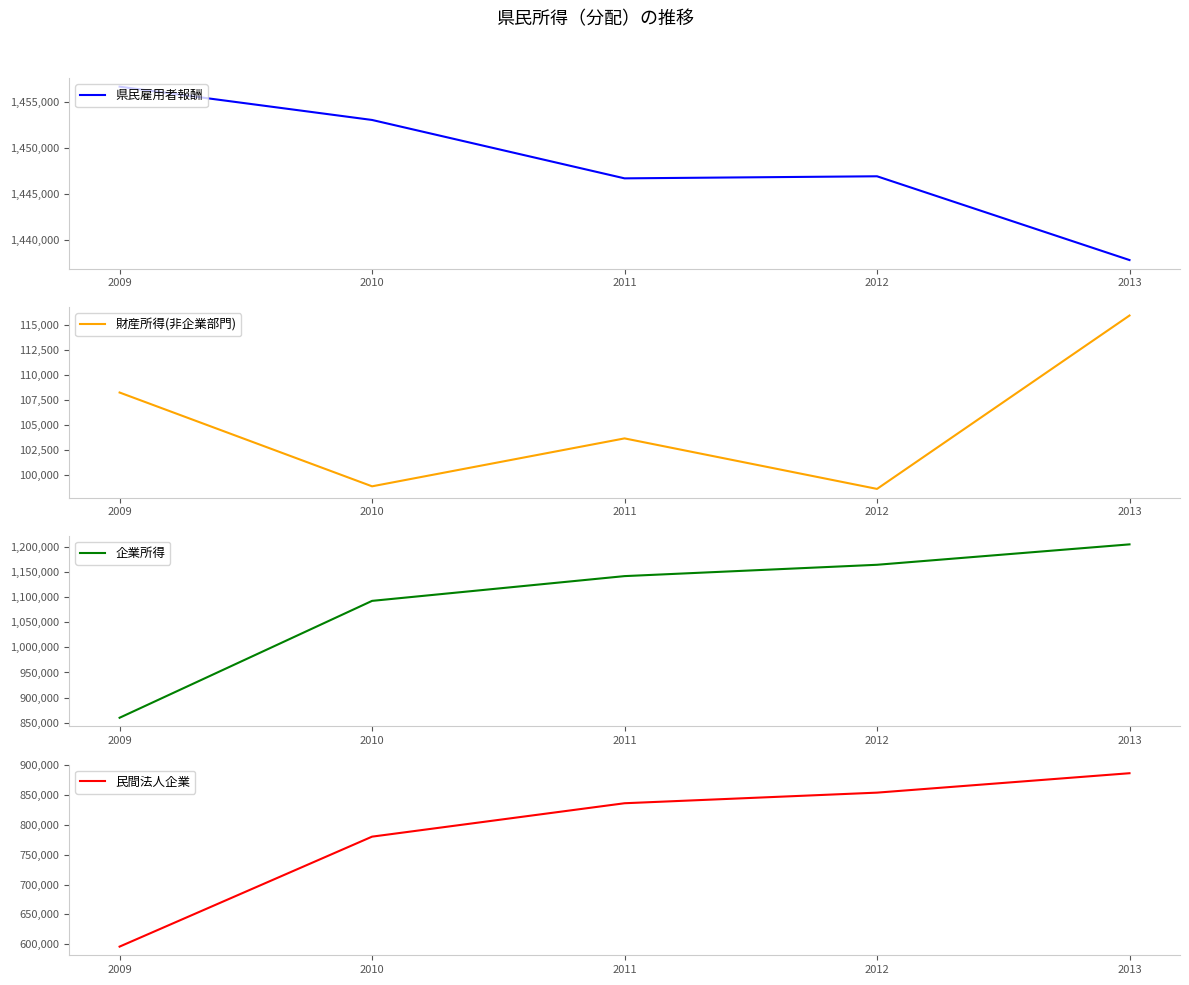

Reading left to right, transcribe all the data shown in this chart.

県民雇用者報酬: 1456699	1453062	1446684	1446910	1437759
財産所得(非企業部門): 108221	98839	103632	98580	115921
企業所得: 860051	1092273	1141455	1163975	1204522
民間法人企業: 596138	780368	836323	854089	886618